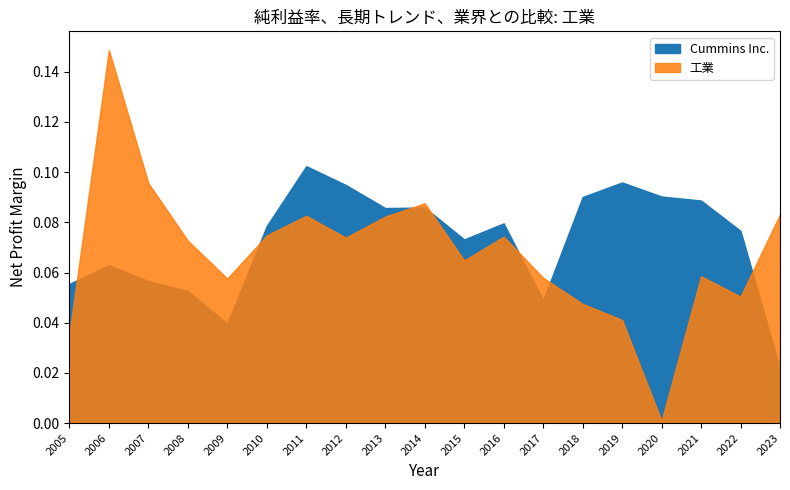

Is it true that Cummins Inc. equals 0.1 at 2019?

False